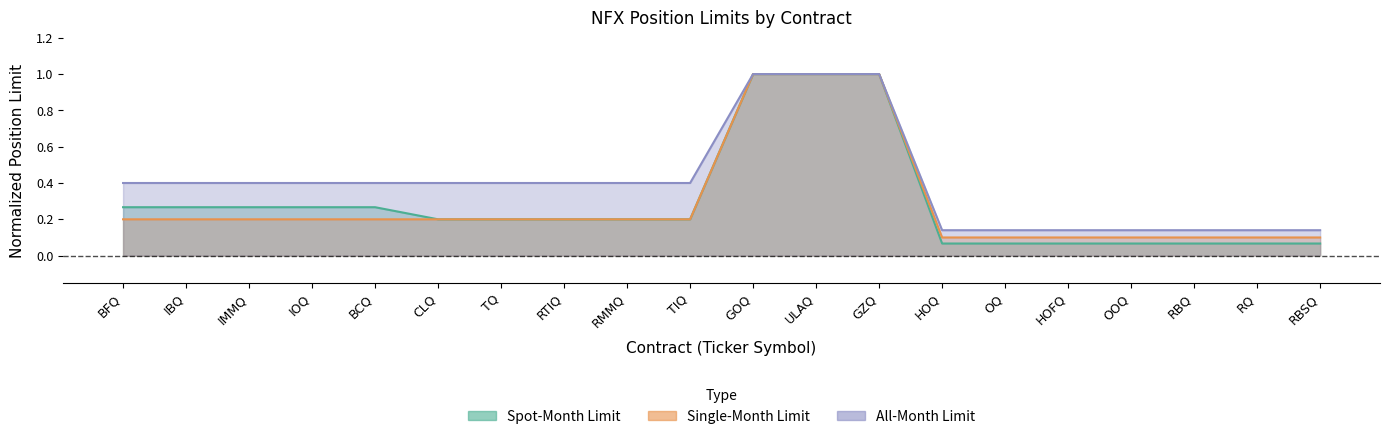

Reading left to right, what are all the values shown in this chart?

spot_month_limit: 0.3	0.3	0.3	0.3	0.3	0.2	0.2	0.2	0.2	0.2	1.0	1.0	1.0	0.1	0.1	0.1	0.1	0.1	0.1	0.1
single_month_limit: 0.2	0.2	0.2	0.2	0.2	0.2	0.2	0.2	0.2	0.2	1.0	1.0	1.0	0.1	0.1	0.1	0.1	0.1	0.1	0.1
all_month_limit: 0.4	0.4	0.4	0.4	0.4	0.4	0.4	0.4	0.4	0.4	1.0	1.0	1.0	0.1	0.1	0.1	0.1	0.1	0.1	0.1